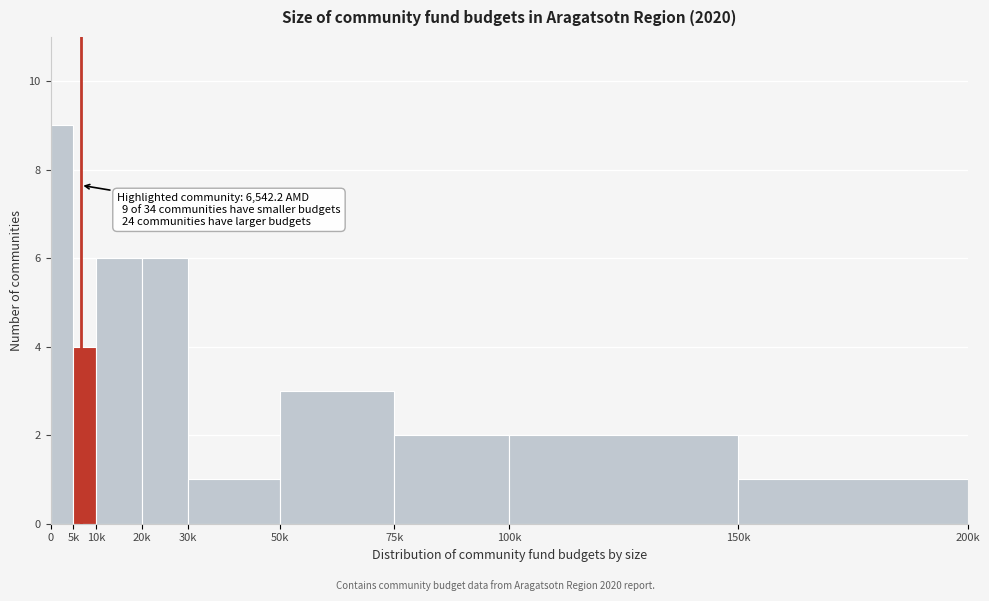

Reading left to right, list all the values displayed in this chart.

0=9	5k=4	10k=6	20k=6	30k=1	50k=3	75k=2	100k=2	150k=1